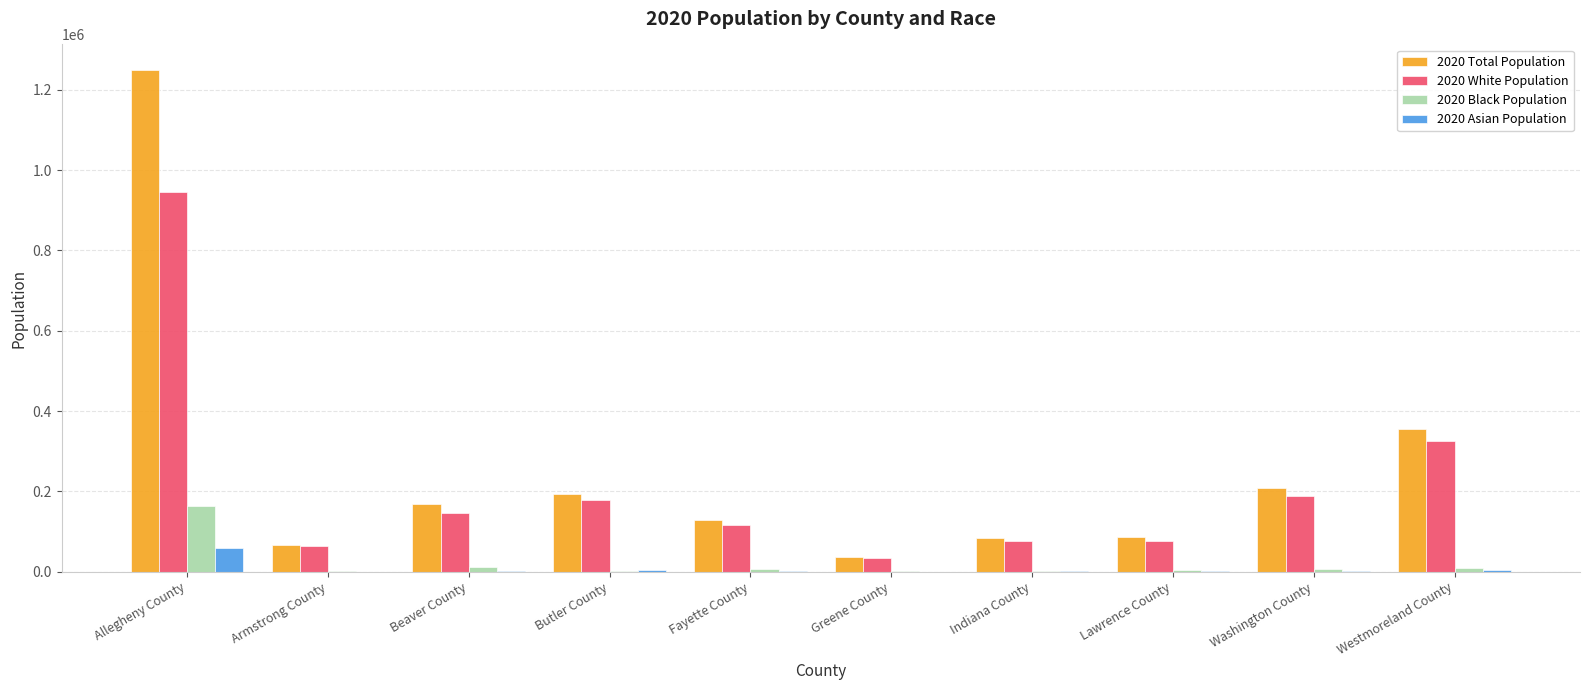

Does the chart contain stacked bars?

No